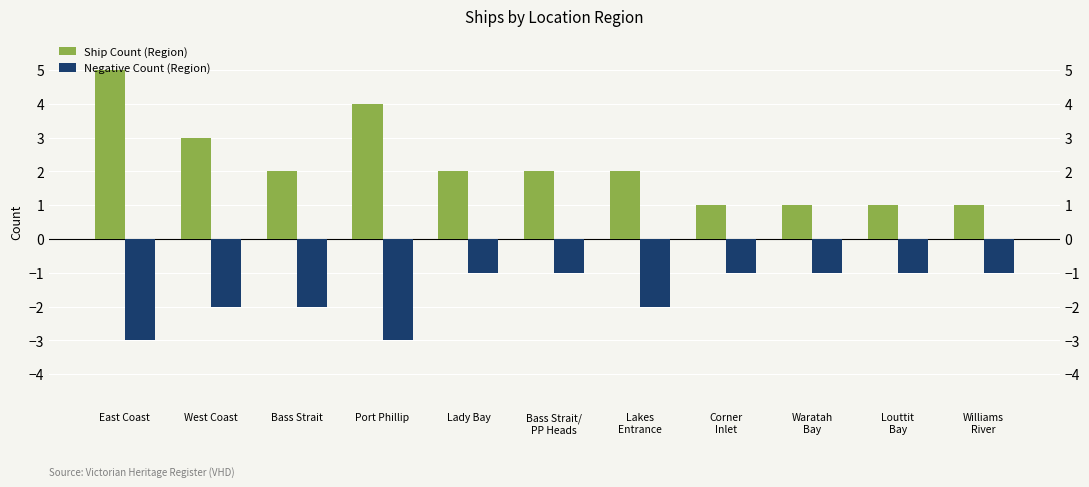

Rank the series by their maximum value, from highest to lowest.

Ship Count (Region), Negative Count (Region)